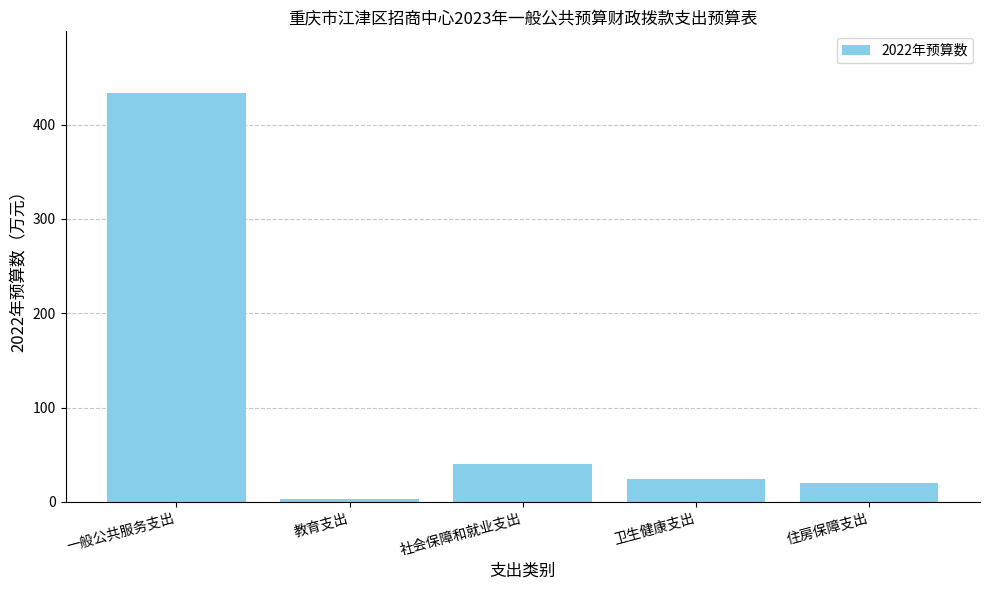

Which has a higher value, 一般公共服务支出 or 教育支出?

一般公共服务支出